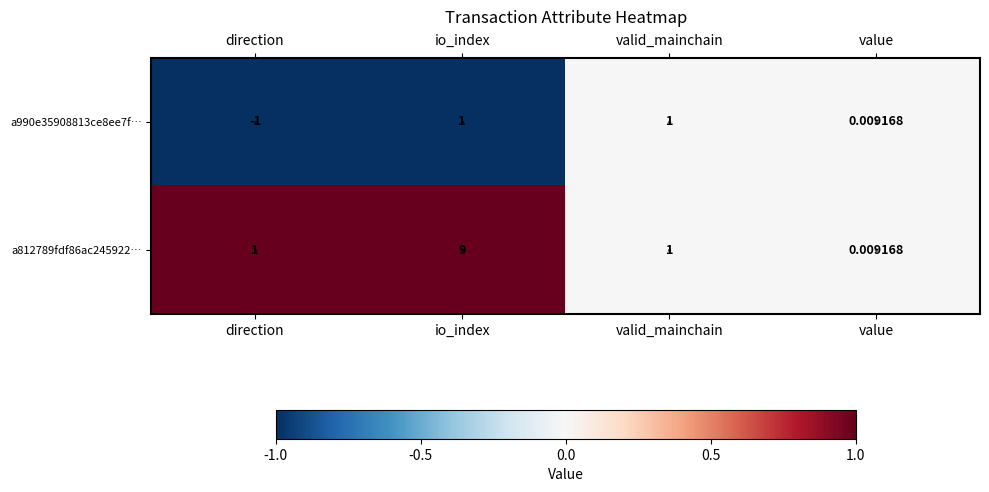

At which category is the sum across all series the highest?

io_index